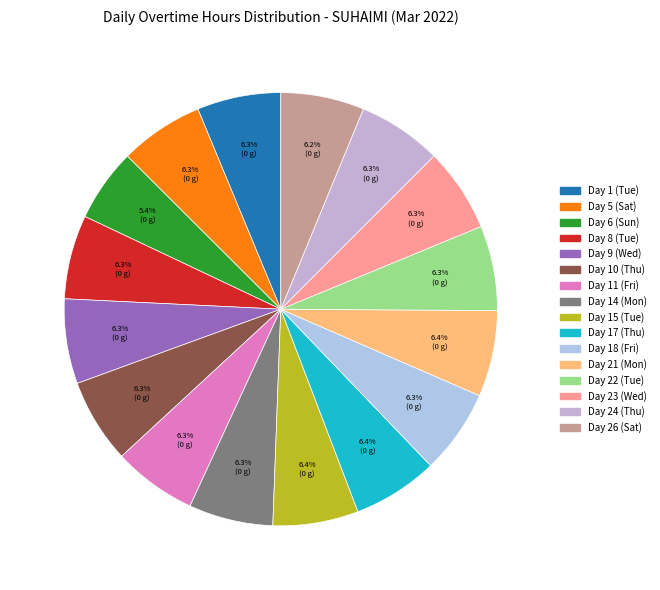

To the nearest percent, what percentage of the pie is Day 24 (Thu)?

6%